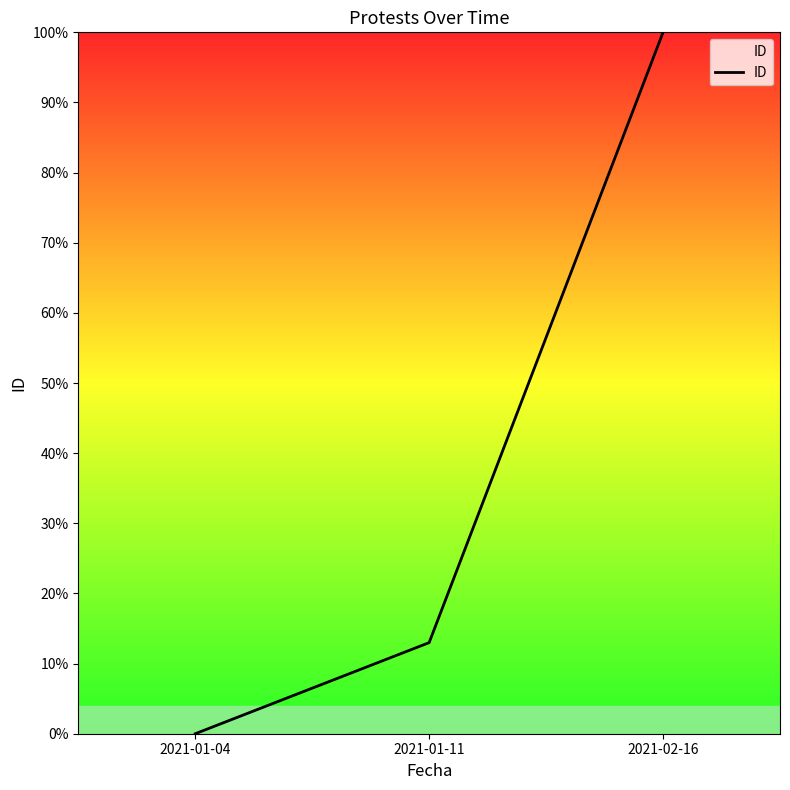

Rank the categories by value from highest to lowest.

2021-02-16, 2021-01-11, 2021-01-04